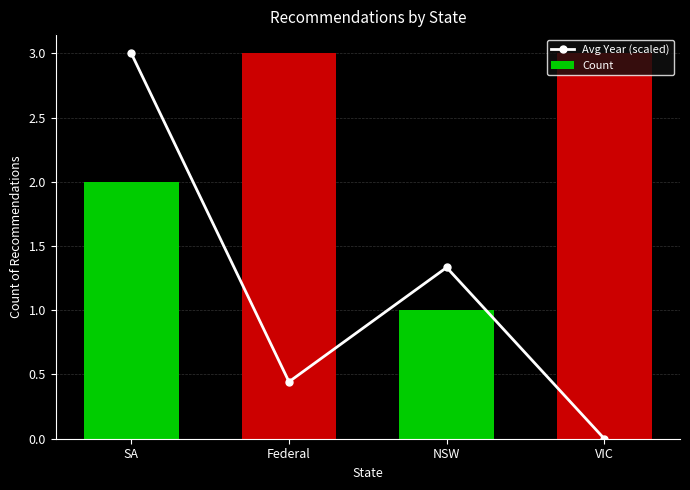

Rank the series by their average value, from highest to lowest.

Count, Avg Year (scaled)